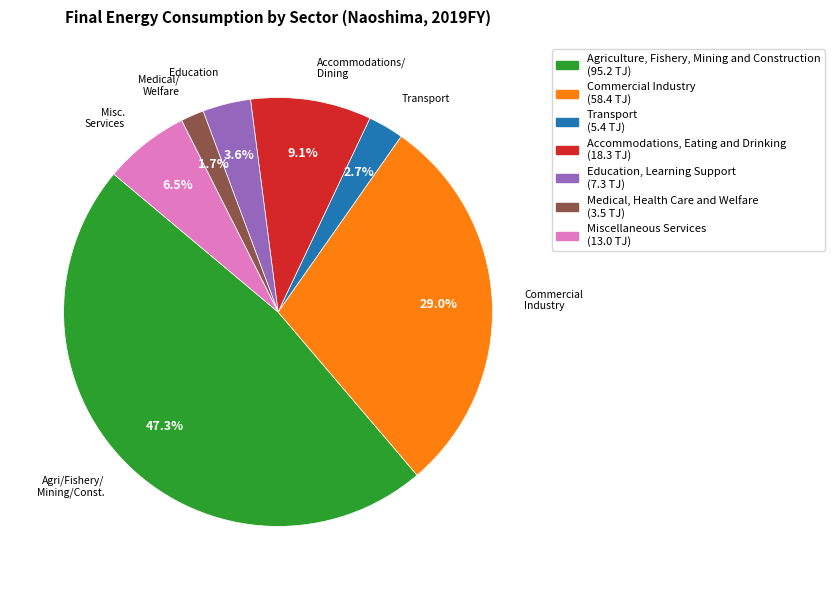

To the nearest percent, what percentage of the pie is Transport?

3%